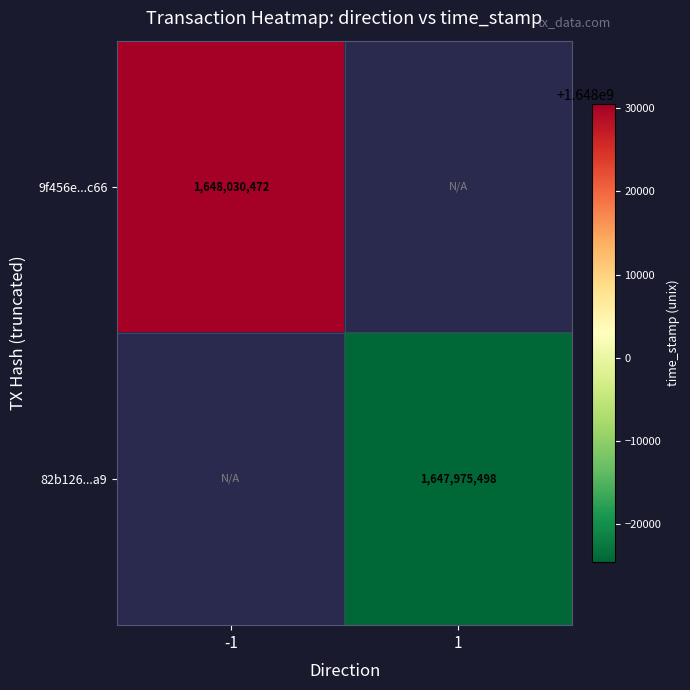

Is the value of 82b126...a9 at 1 greater than the value of 9f456e...c66 at -1?

No